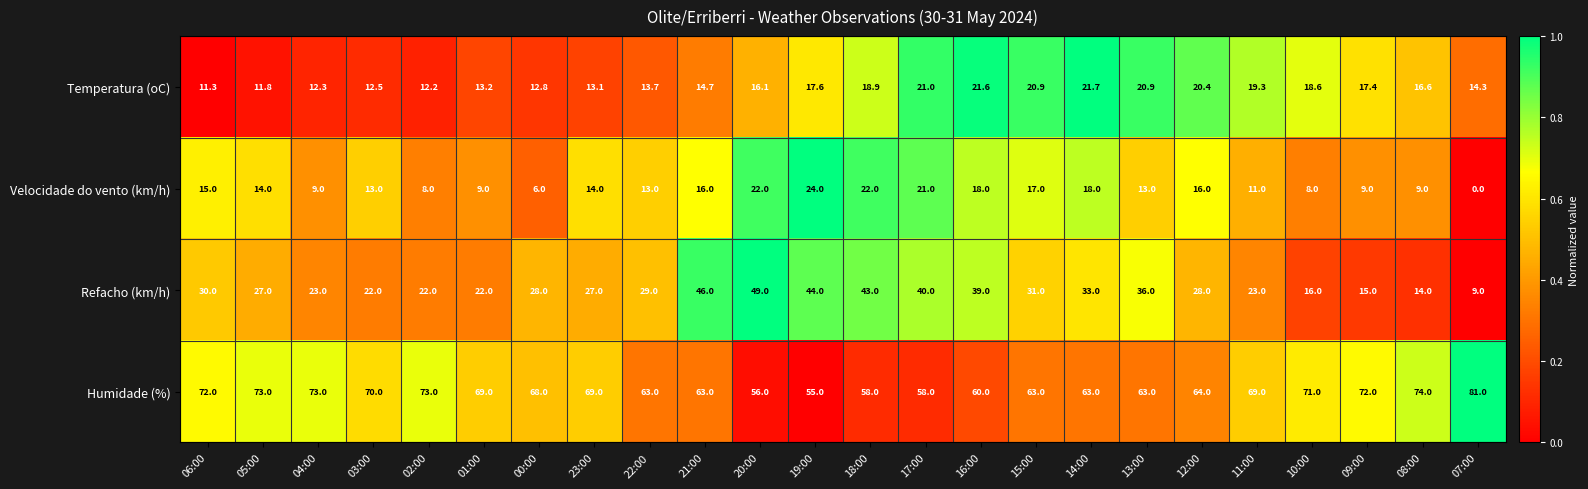

What is the sum of all Velocidade do vento (km/h) values?

325.0